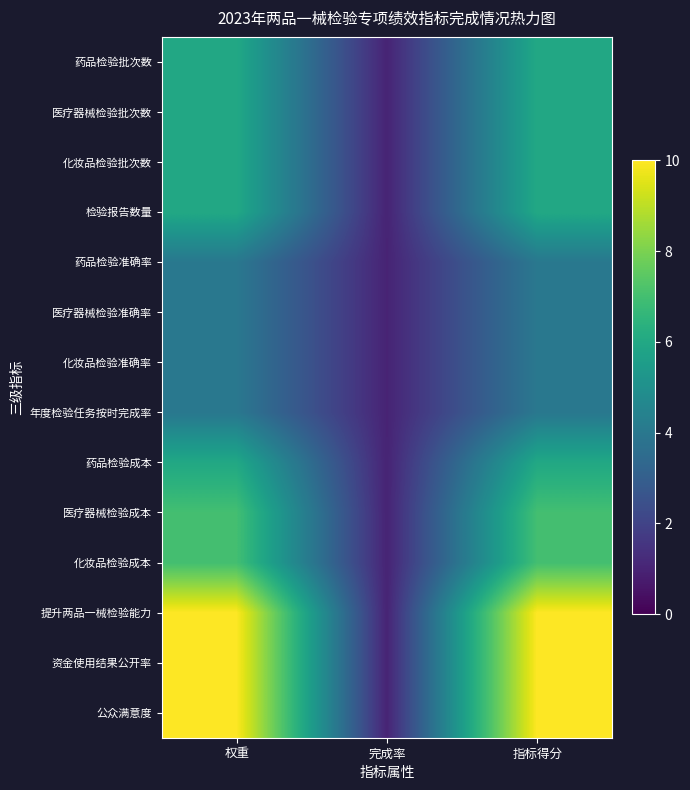

Which has a higher value, 指标得分 or 权重?

指标得分